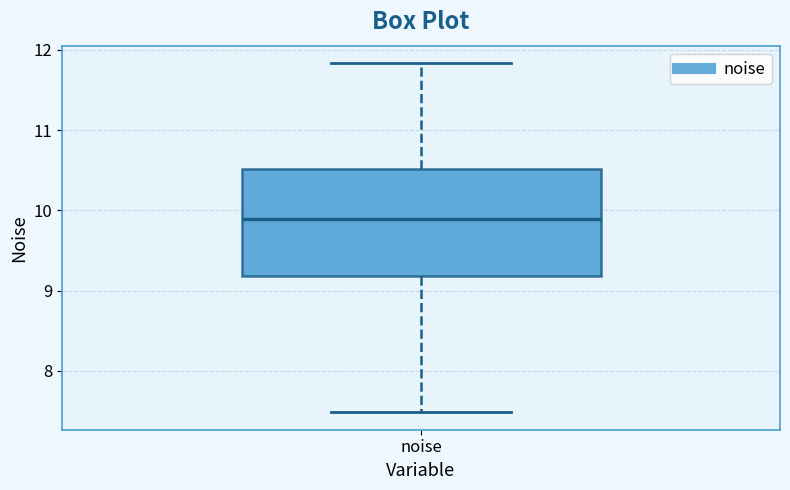

Transcribe this box plot: give where the median line is, the range the box spans, and where the two whiskers end, as read against the y-axis. The values are not printed on the chart, so give them approximately, as read against the axis.

median 9.9, box 9.2 to 10.5, whiskers 7.5 to 11.8